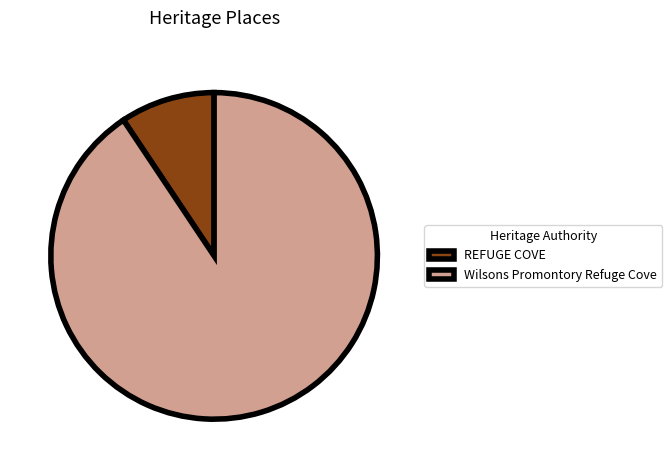

Which slice is the largest?

Wilsons Promontory Refuge Cove